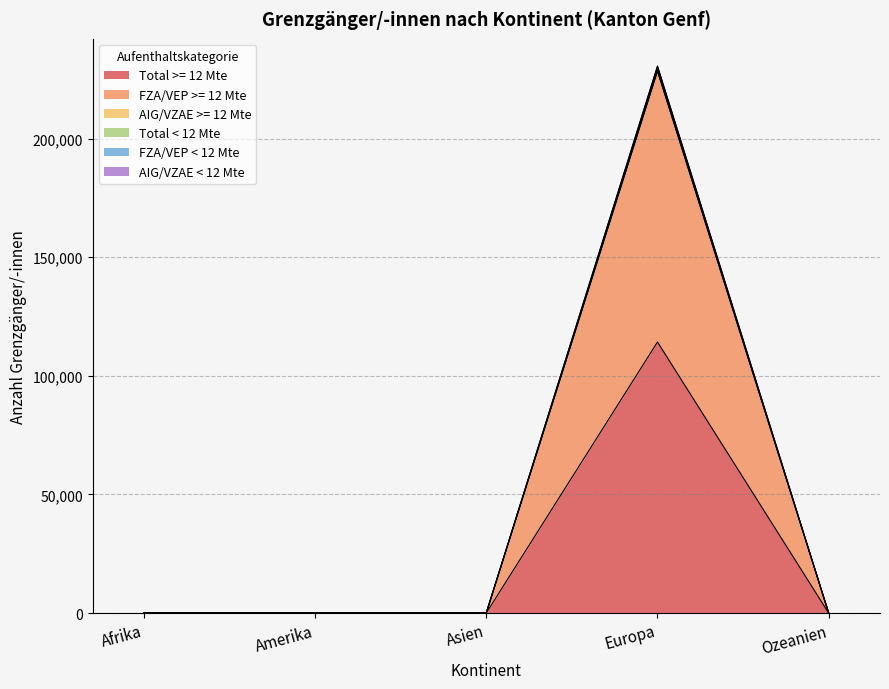

Is it true that Total >= 12 Mte equals 42049 at Europa?

False